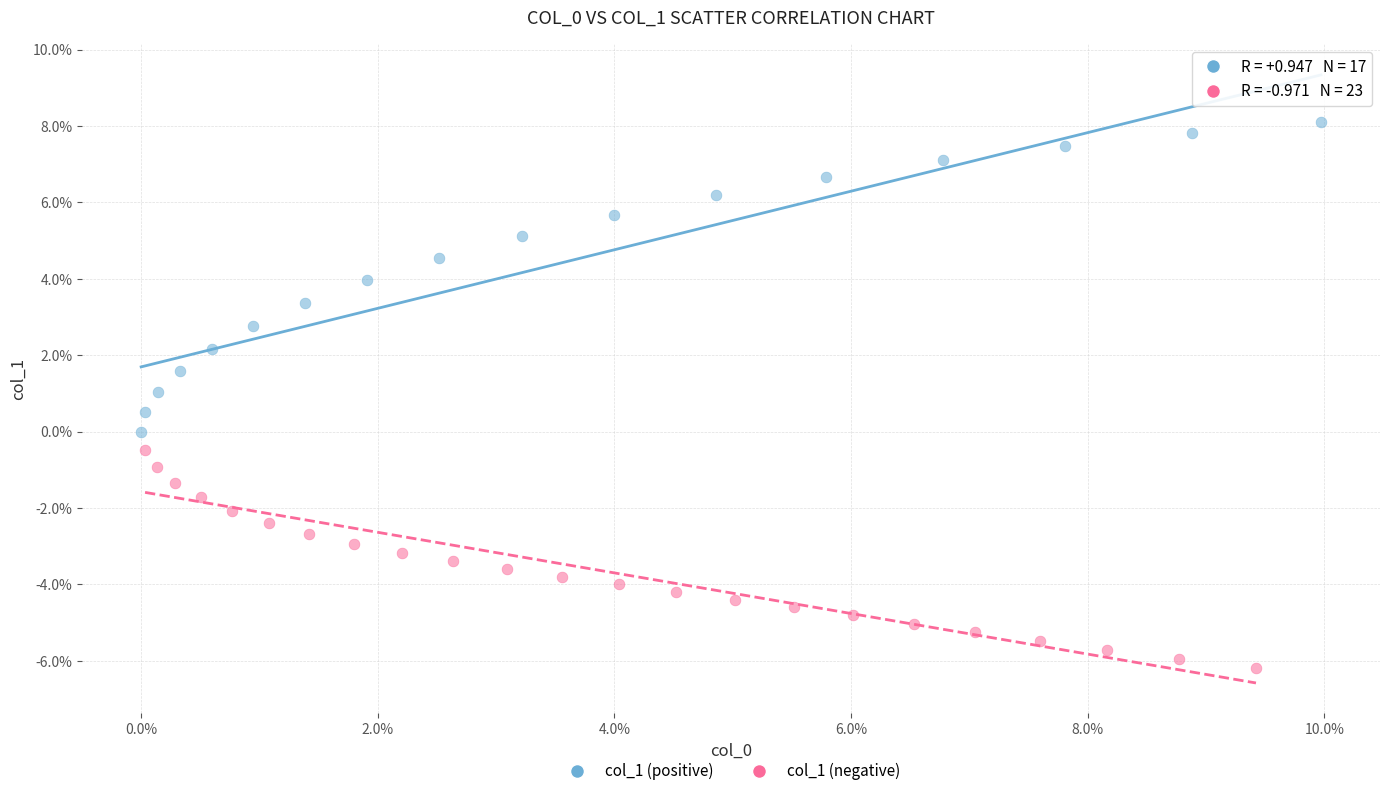

Which series contains the highest Y value?

col_1 (positive)